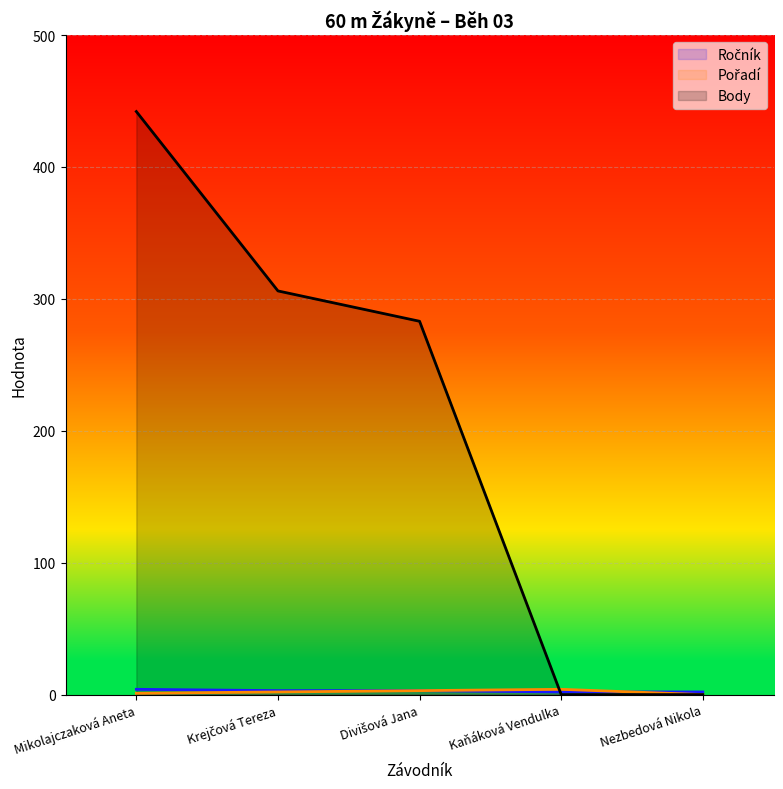

What is the sum of the Ročník values at Krejčová Tereza and Nezbedová Nikola?

5